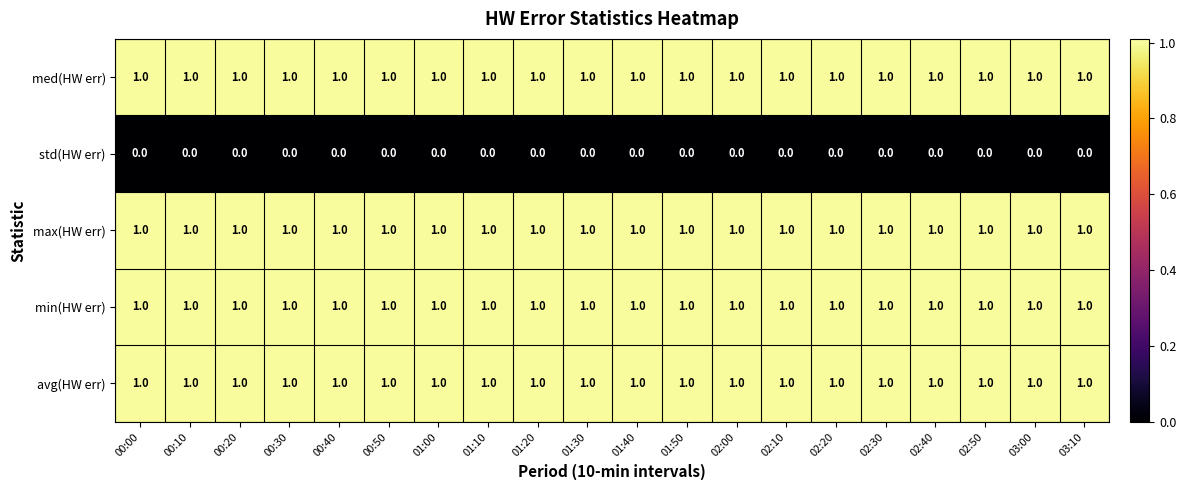

The value of med(HW err) at 03:00 is 1. True or false?

True